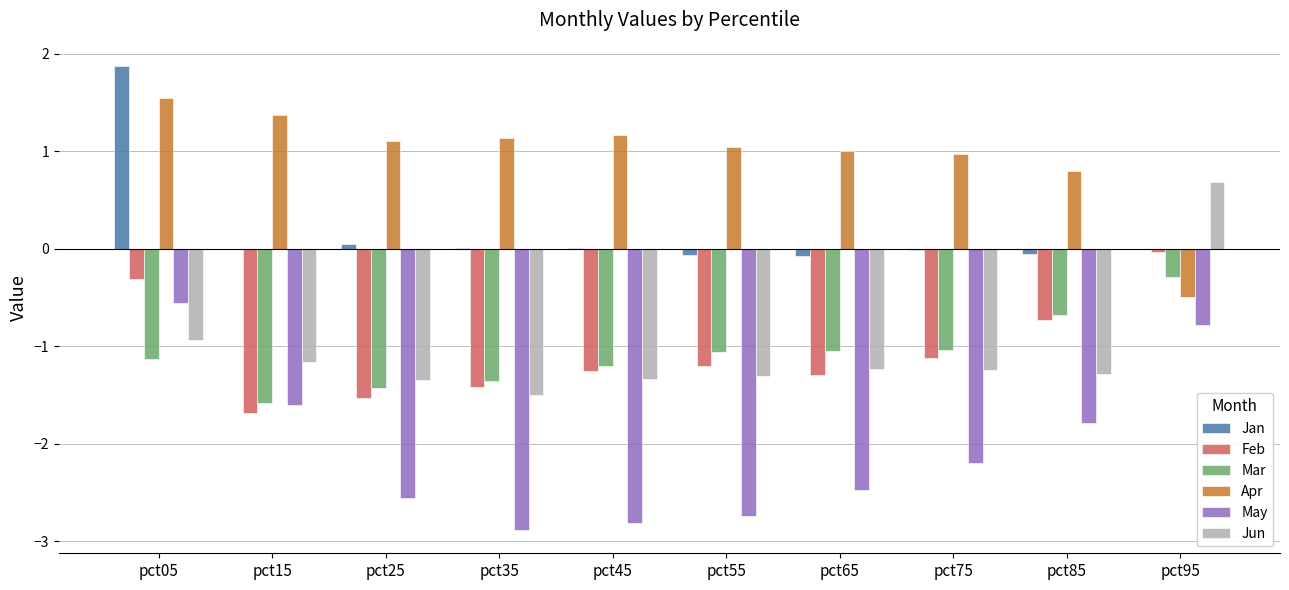

What is the sum of all Mar values?

-10.8